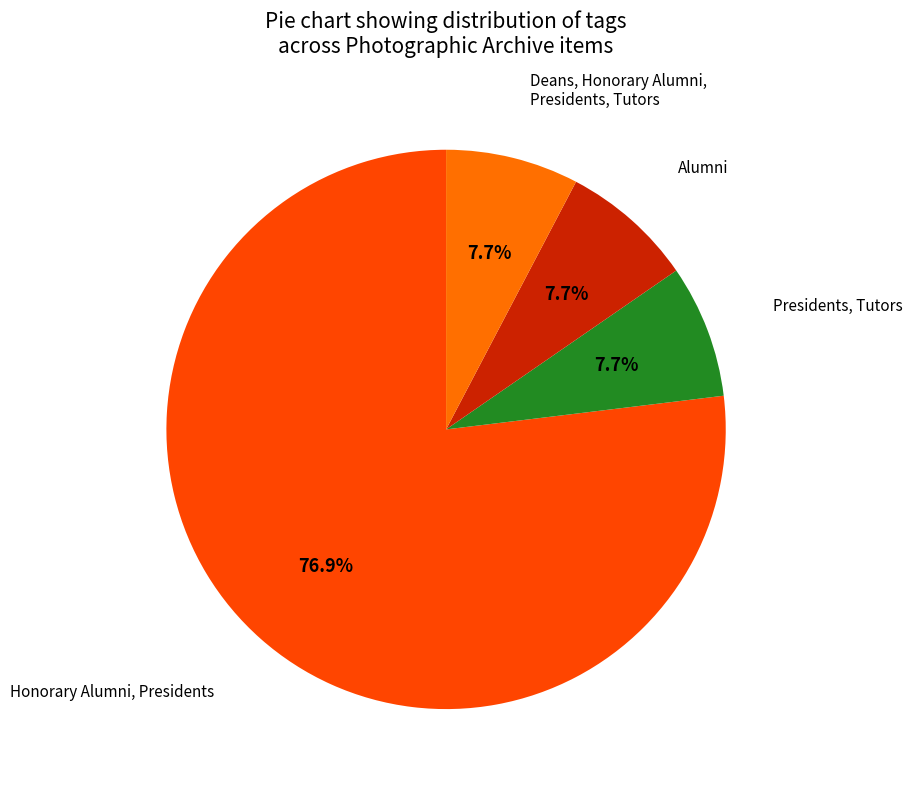

Which slice is the largest?

Honorary Alumni, Presidents